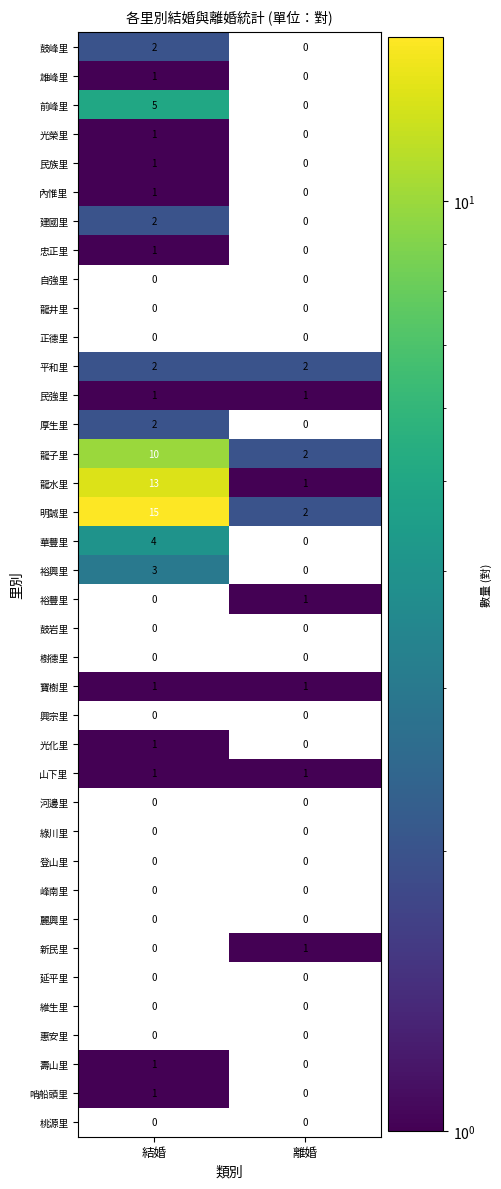

Is it true that 寶樹里 equals 1 at 結婚?

True